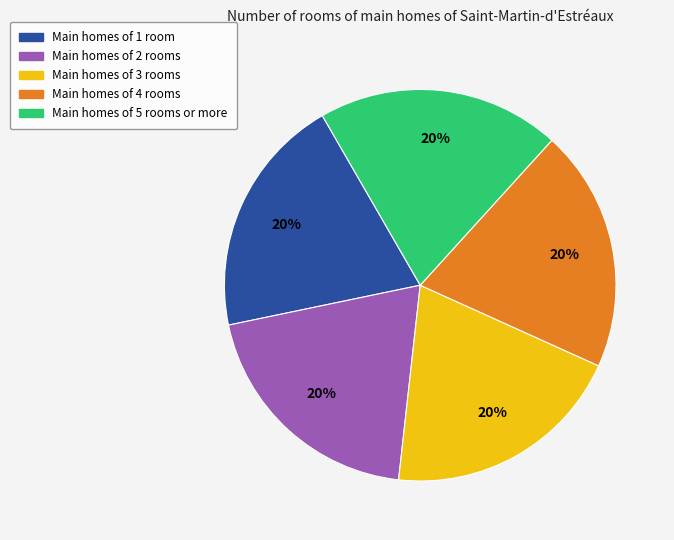

Is there a majority slice in this chart?

No